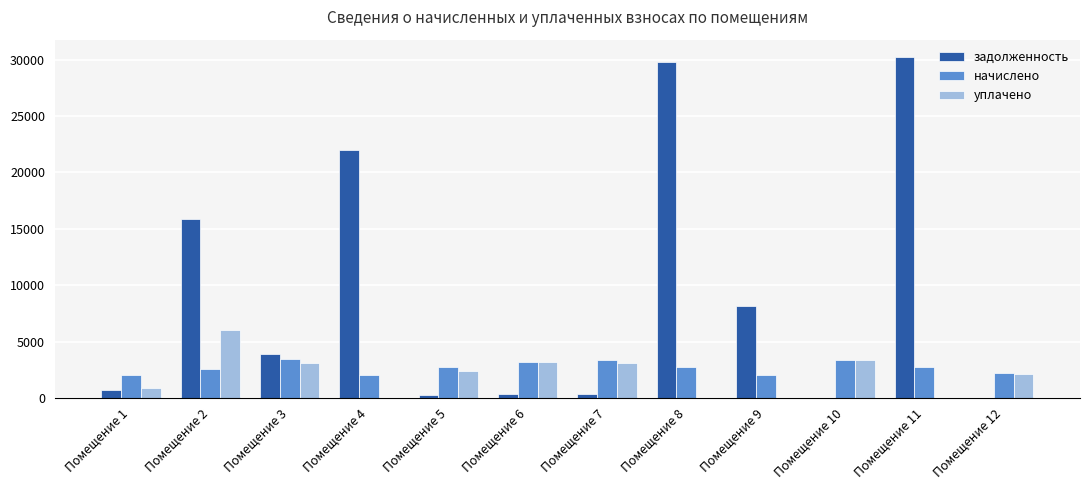

Is the value of начислено at Помещение 3 greater than the value of задолженность at Помещение 8?

No